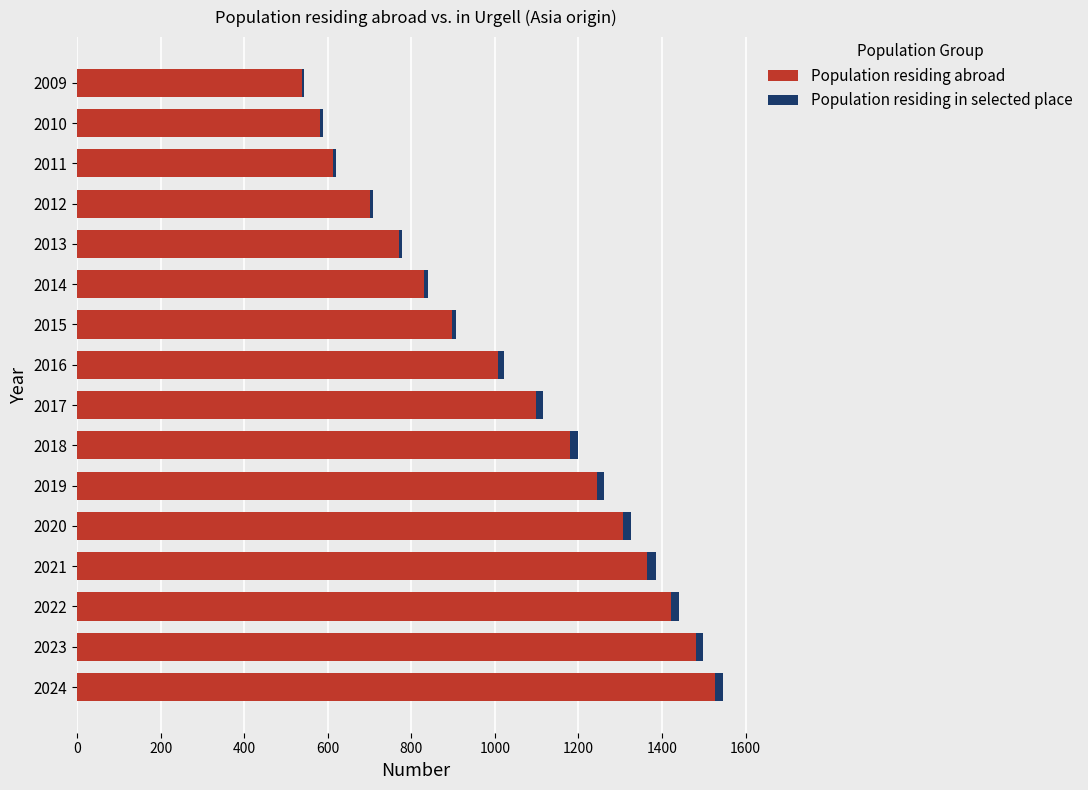

What is the average value of the Population residing abroad series?

1035